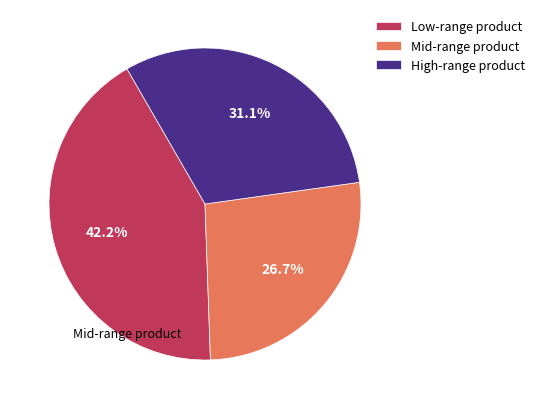

Is there a majority slice in this chart?

No